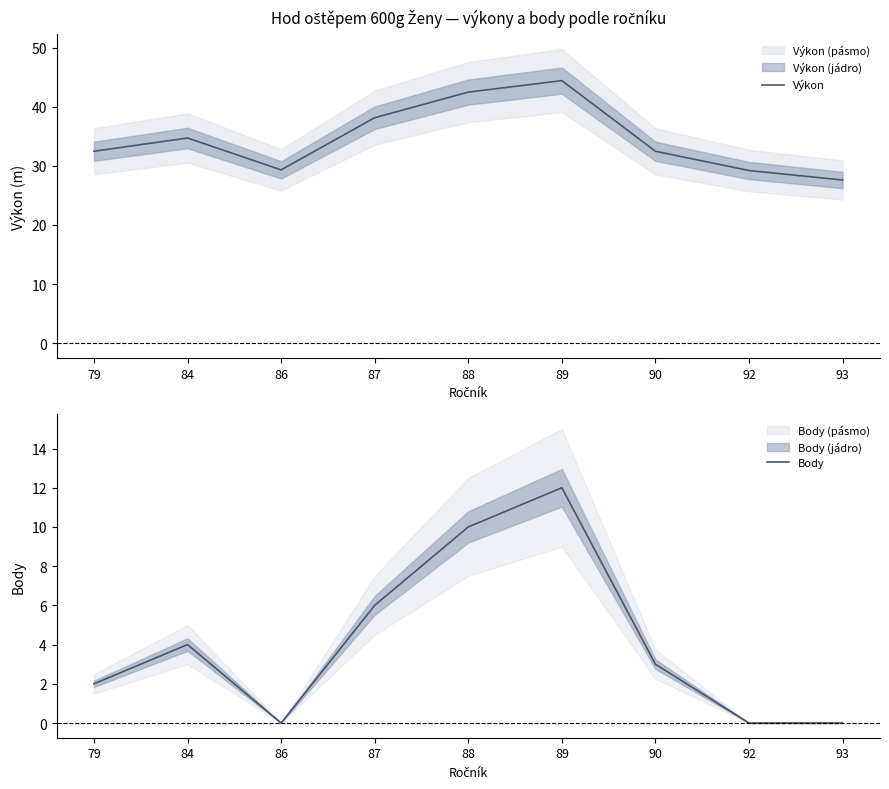

Reading left to right, what are all the values shown in this chart?

Výkon: 32.5	34.7	29.3	38.1	42.5	44.4	32.5	29.2	27.6
Body: 2.0	4.0	0.0	6.0	10.0	12.0	3.0	0.0	0.0